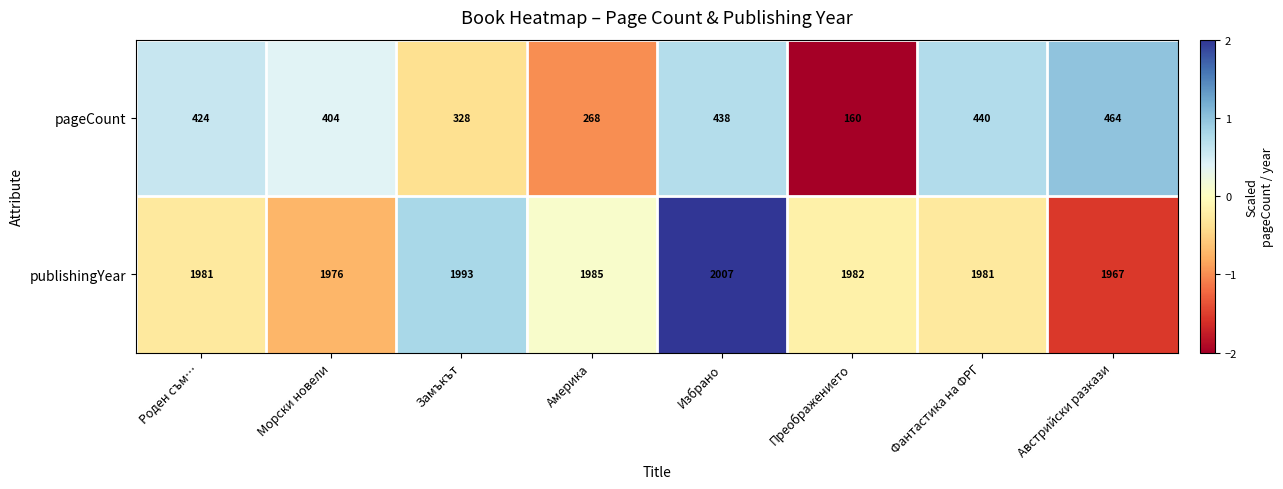

Reading left to right, what are all the values shown in this chart?

pageCount: 424	404	328	268	438	160	440	464
publishingYear: 1981	1976	1993	1985	2007	1982	1981	1967